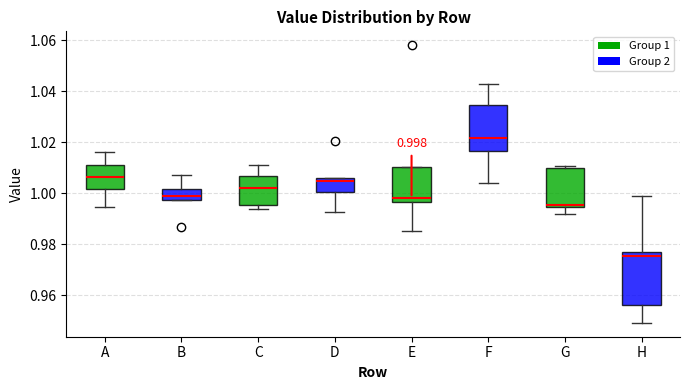

Comparing the boxes themselves (not the whiskers), which one is the tallest?

H